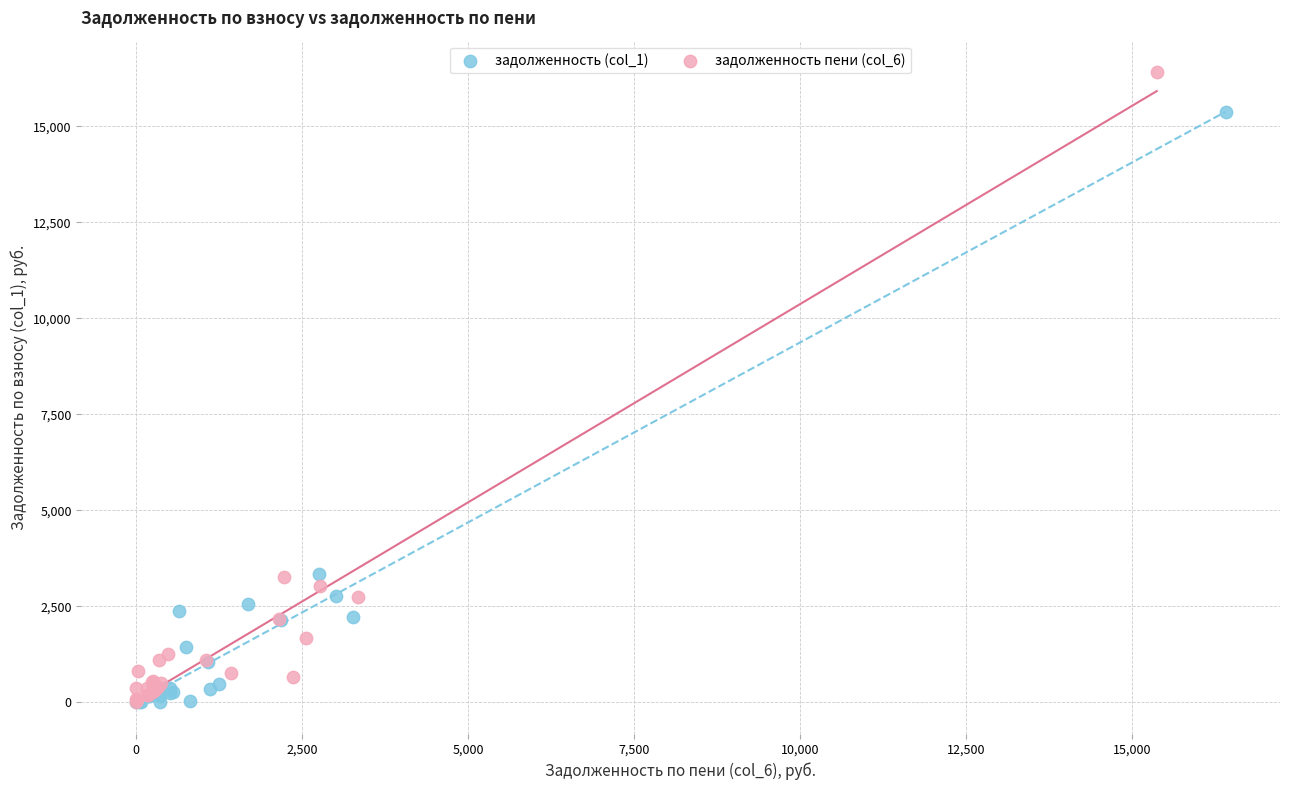

Which series has the largest Y range (max minus min)?

задолженность пени (col_6)